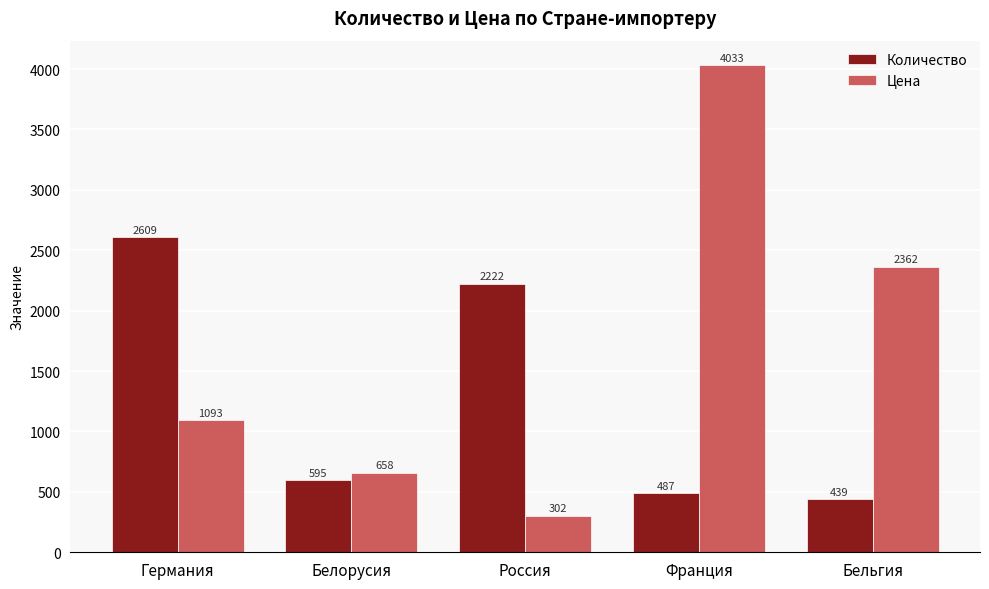

Which series has the largest total across all categories?

Цена